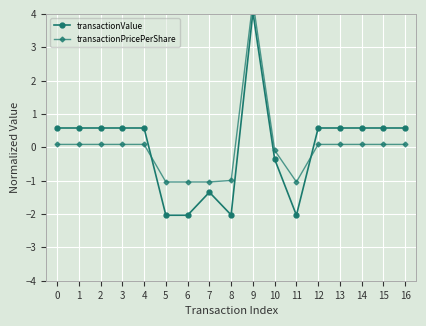

Which has a higher value, 13 or 16?

13